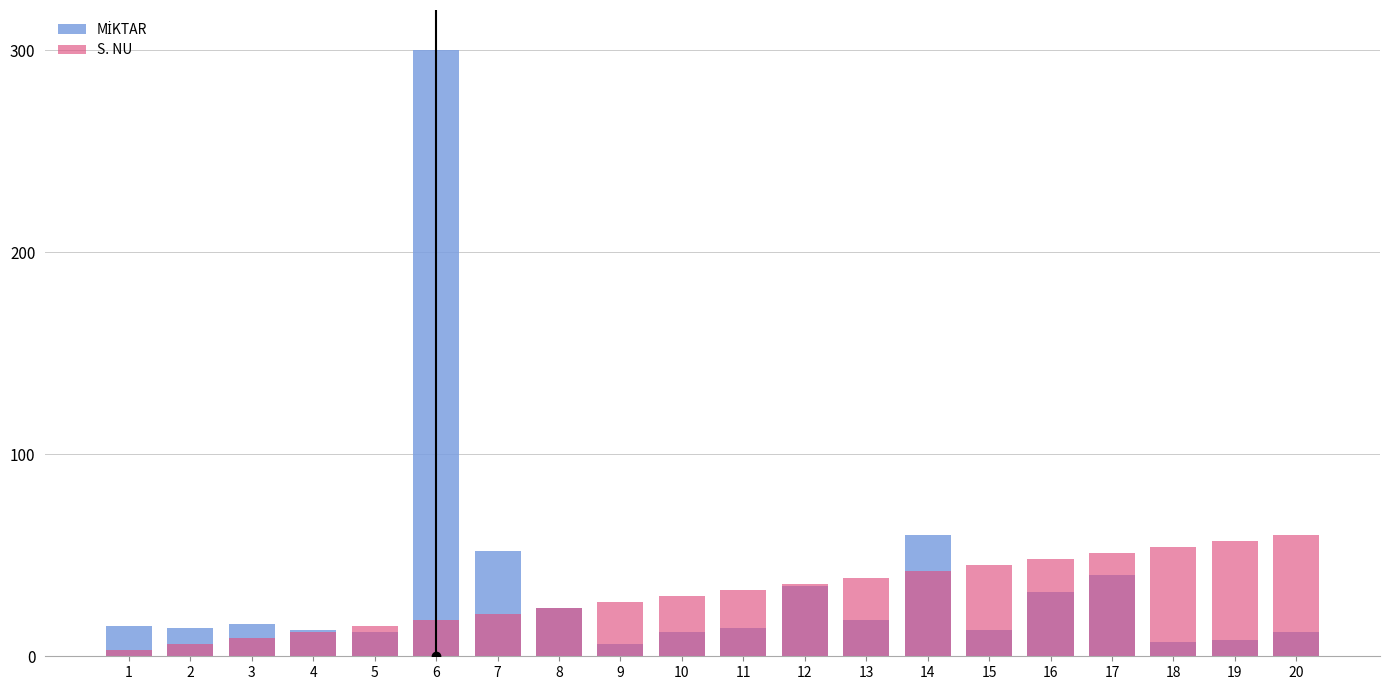

Where is MİKTAR nearest to the value 153?

14